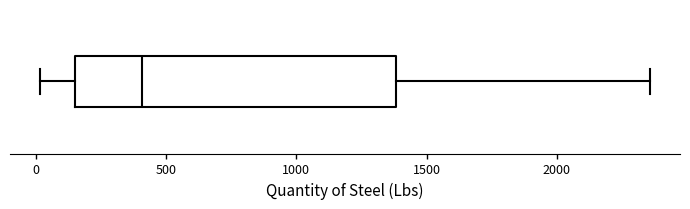

Transcribe this box plot: give where the median line is, the range the box spans, and where the two whiskers end, as read against the x-axis. The values are not printed on the chart, so give them approximately, as read against the axis.

median 400, box 150 to 1400, whiskers 0 to 2350